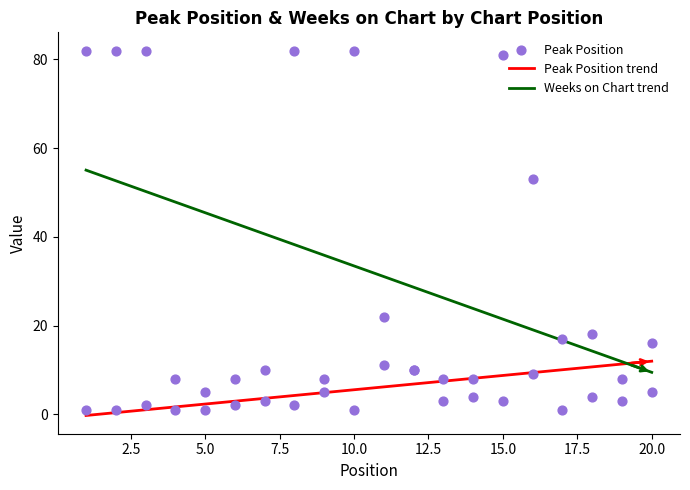

At how many categories does at least one series exceed 43?

7